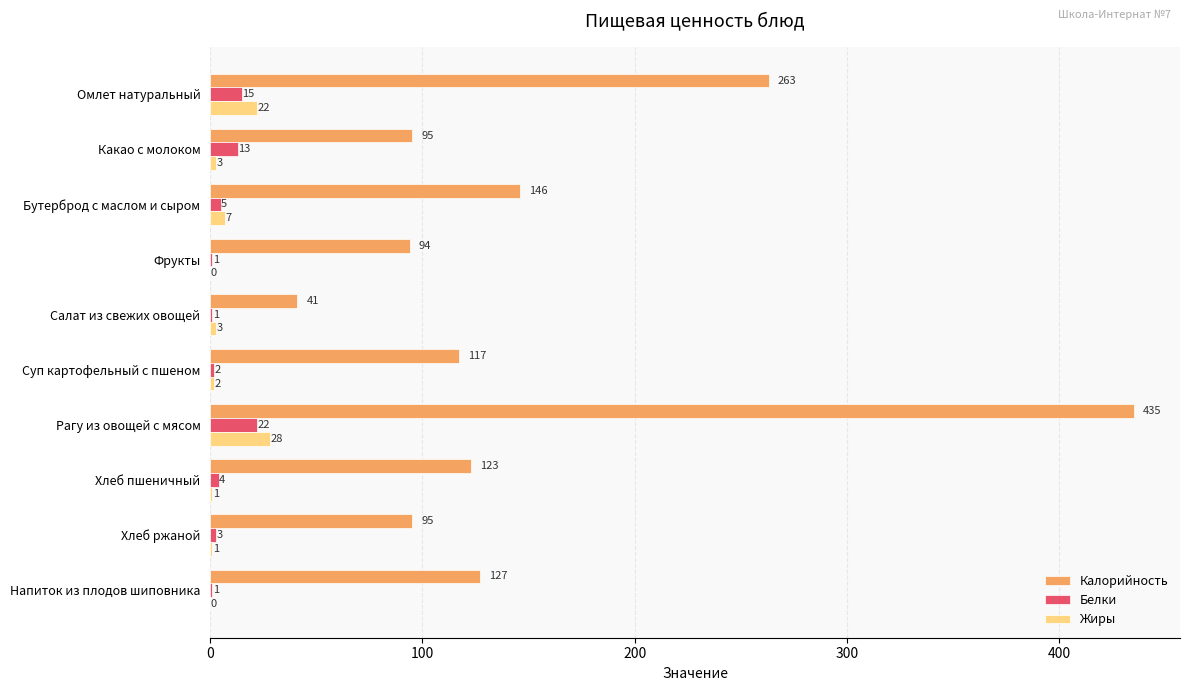

Is it true that Белки equals 4 at Хлеб пшеничный?

True